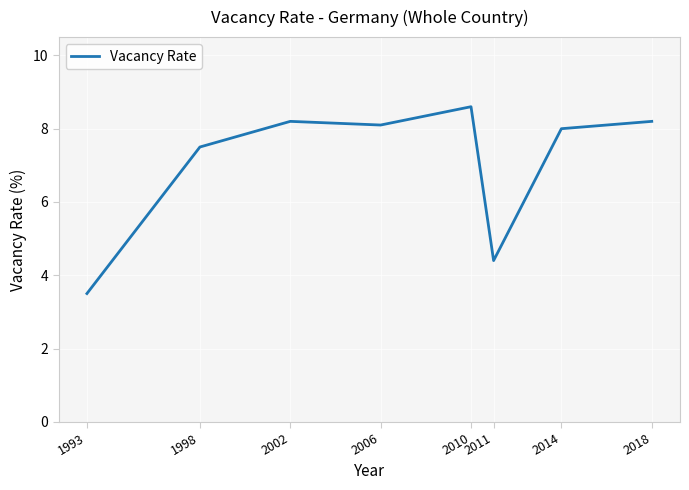

What is the average value?

7.1